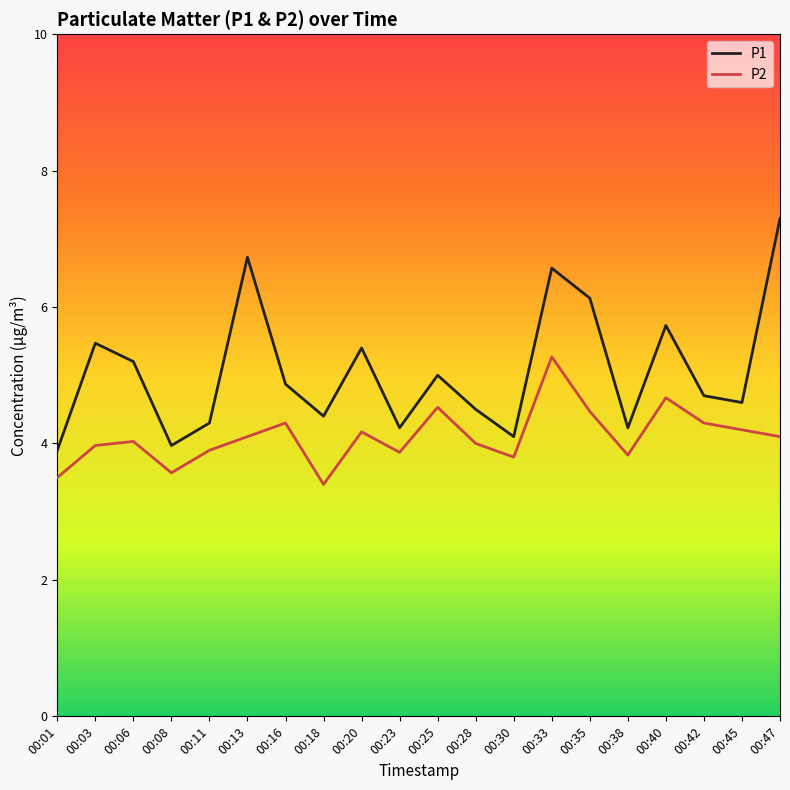

Which series has the largest range (max minus min)?

P1